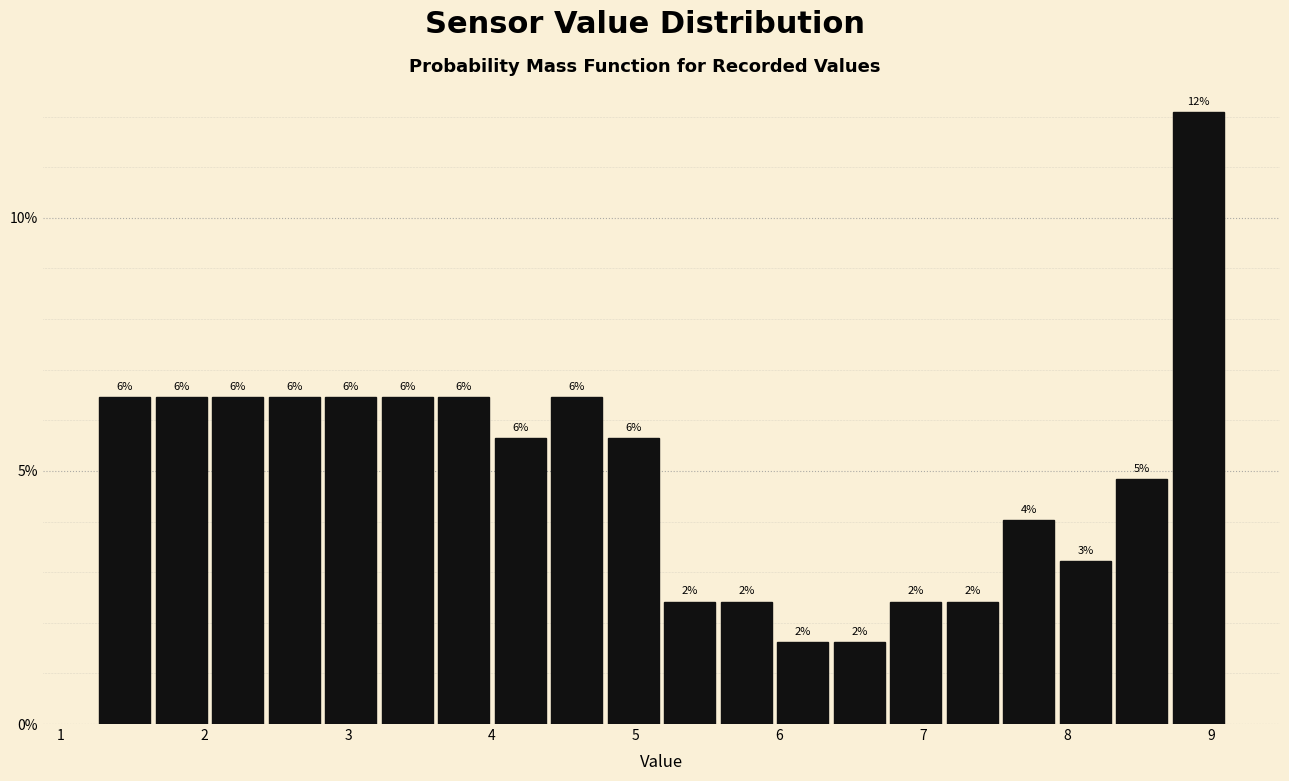

Read against the x-axis, roughly where is the centre of the tallest bar?

8.9